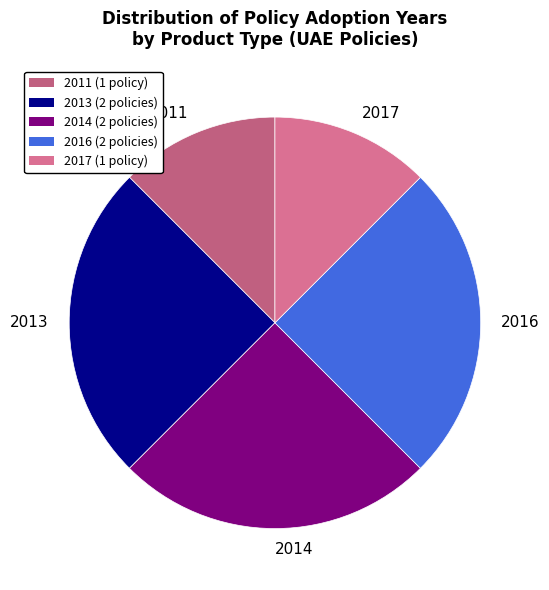

How many slices are in this pie chart?

5